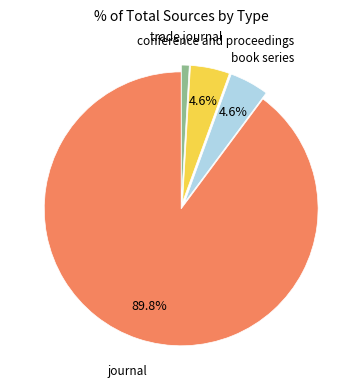

Which slice is the smallest?

trade journal